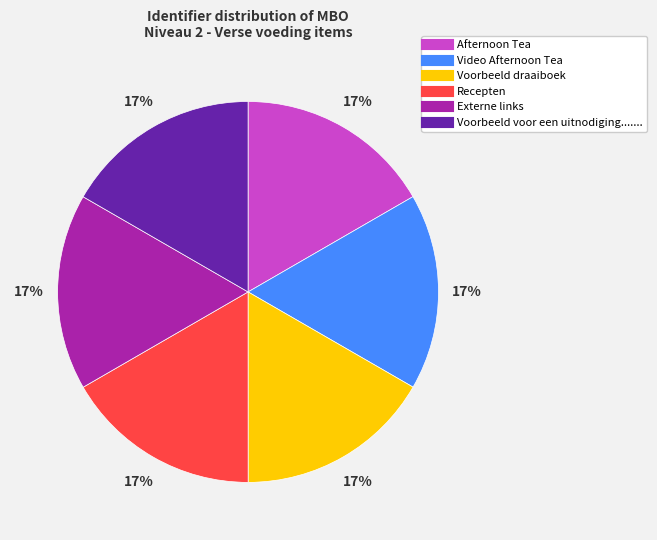

To the nearest percent, what is the average slice percentage?

17%